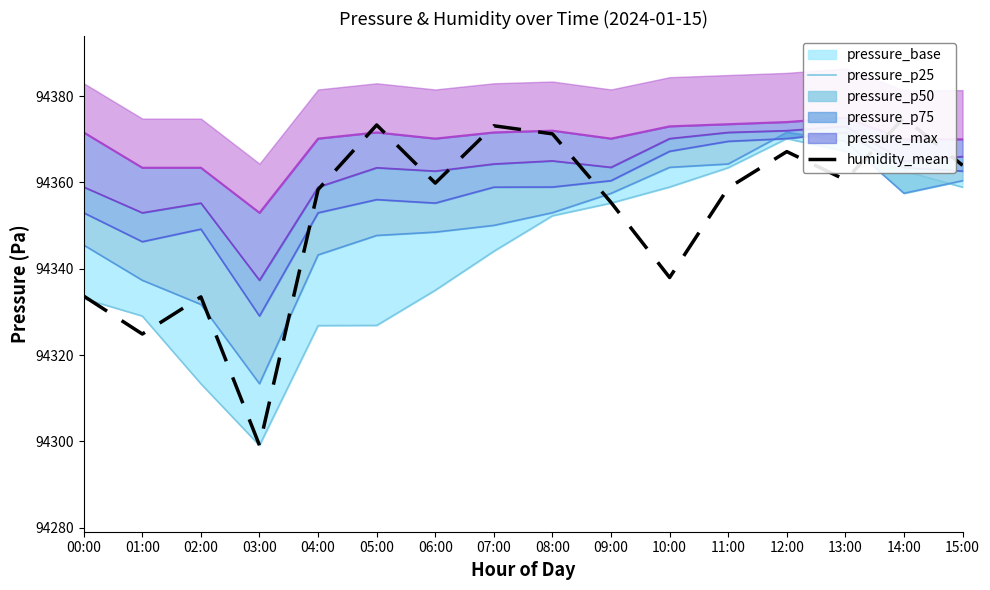

Rank the series at 04:00 from highest to lowest value.

humidity_mean, pressure_p25